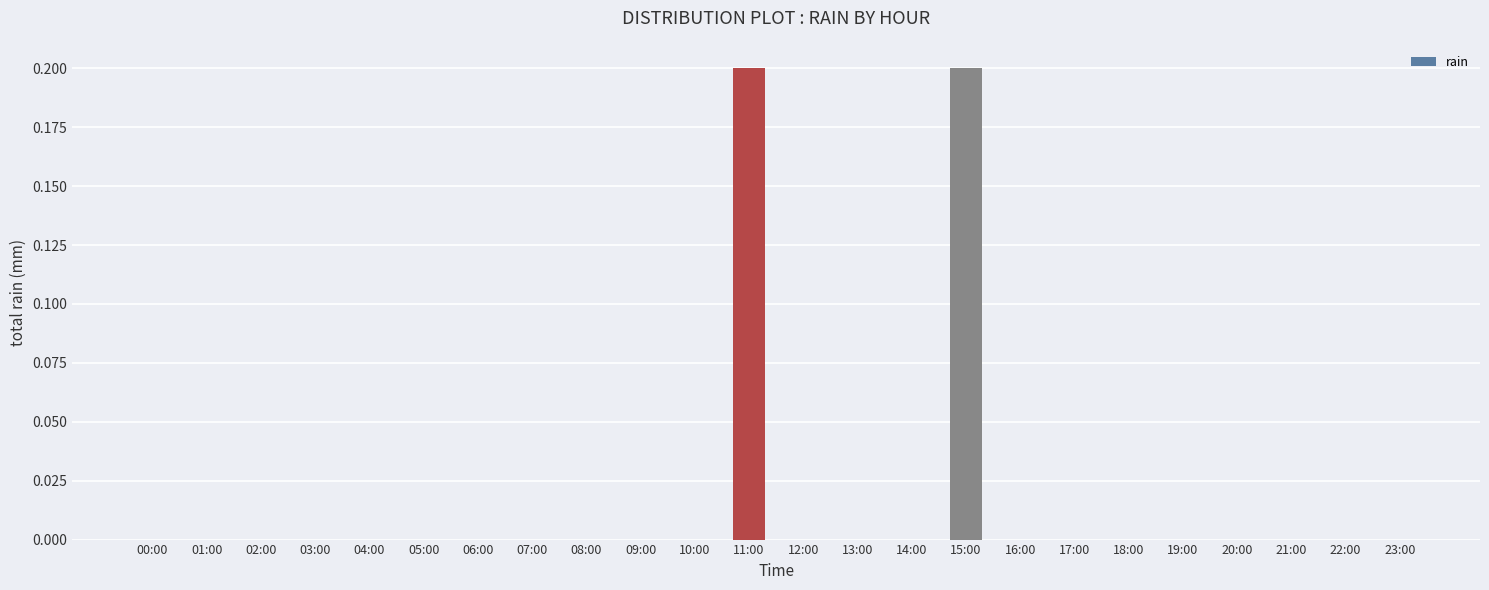

The value at 12:00 is 0.0. True or false?

True